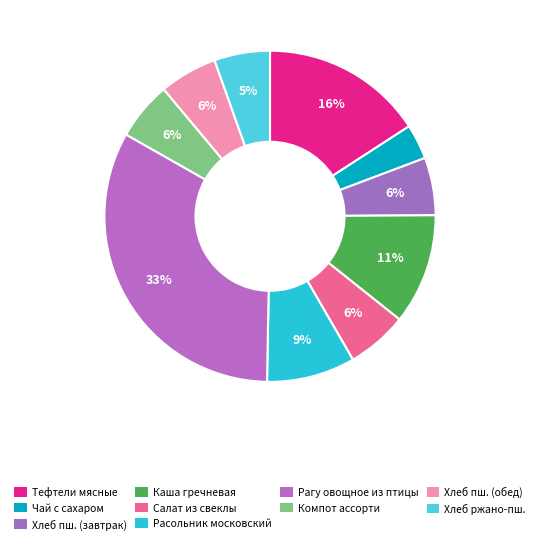

To the nearest percent, what is the difference between the largest and smallest slice percentages?

30%